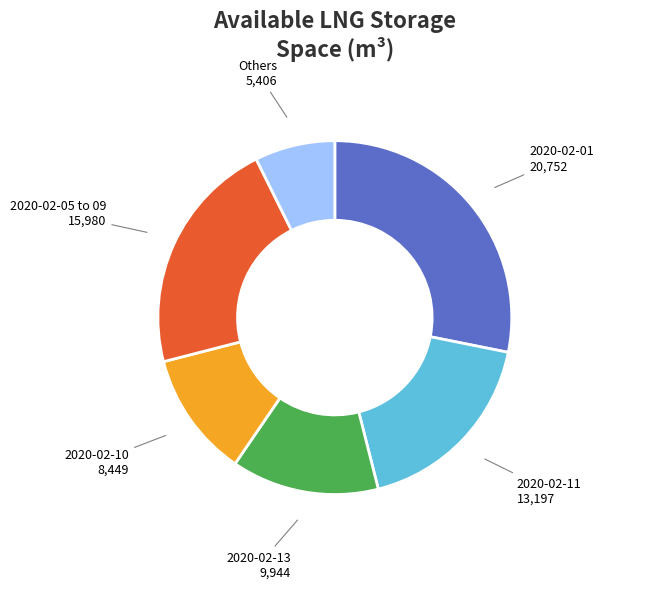

Is there any slice that represents more than half of the pie?

No